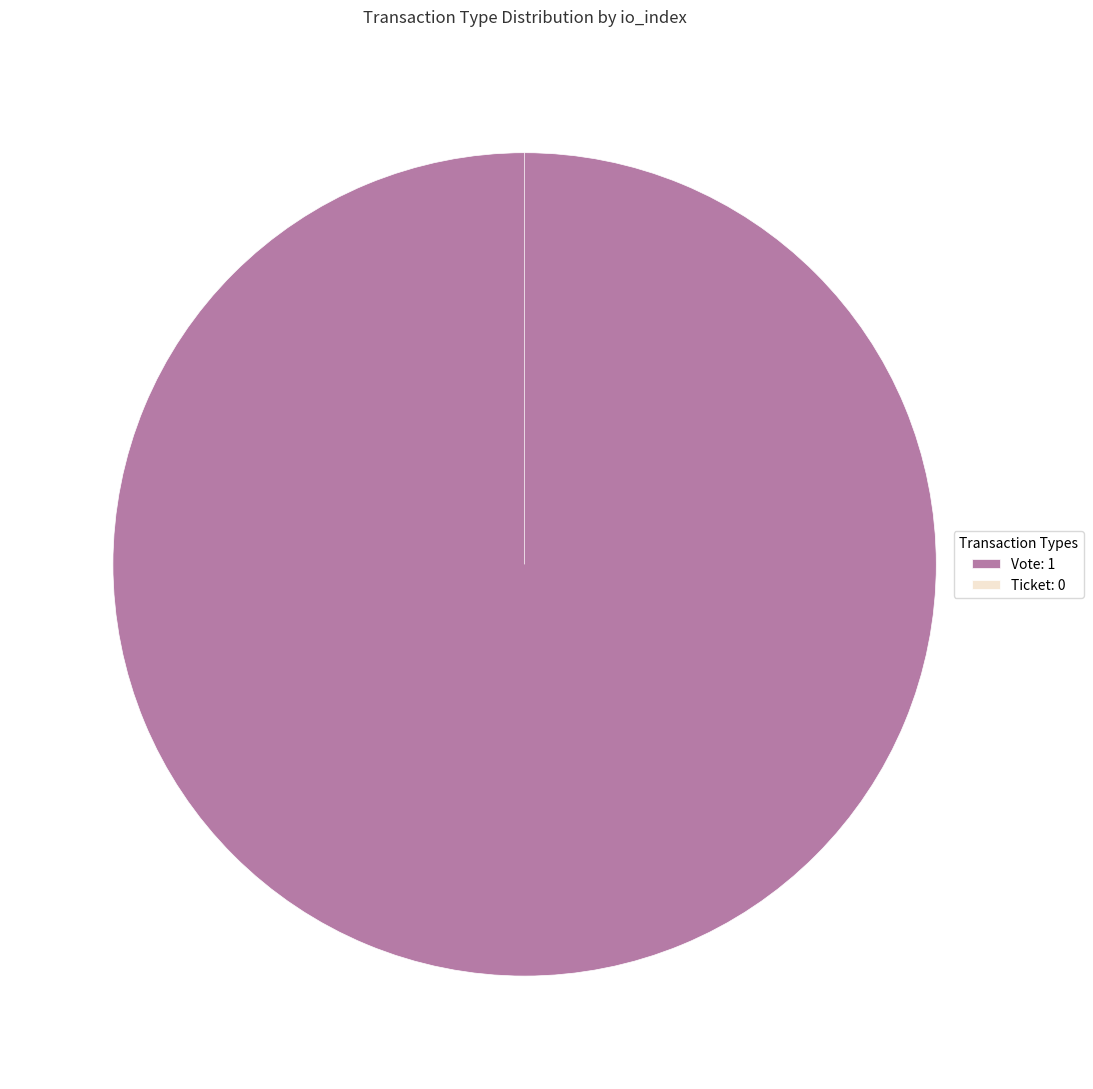

Which category has the smallest portion of the pie?

Ticket